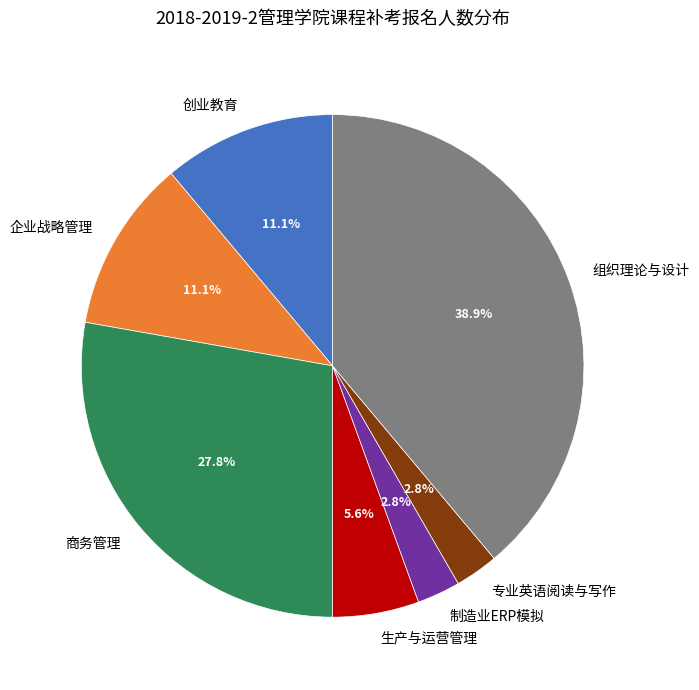

What percentage do 商务管理 and 企业战略管理 together represent?

38.9%